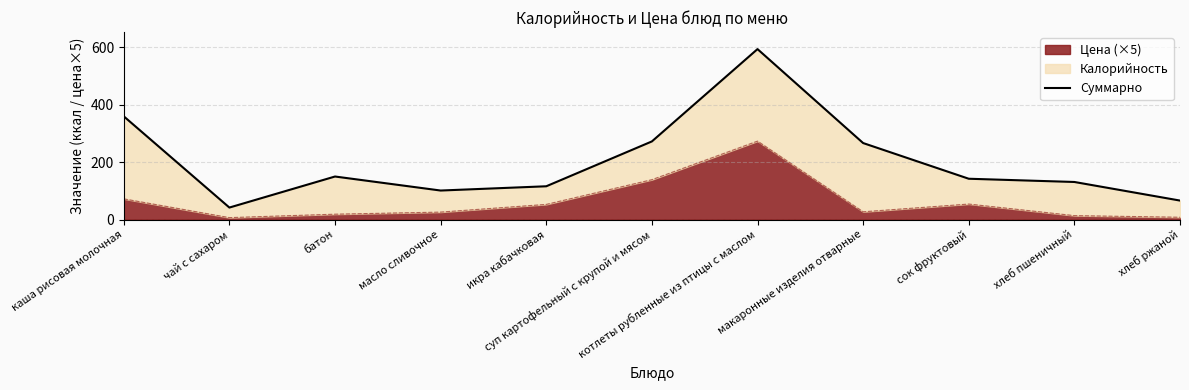

Approximately how many times larger is the value at котлеты рубленные из птицы с маслом compared to масло сливочное?

5.9